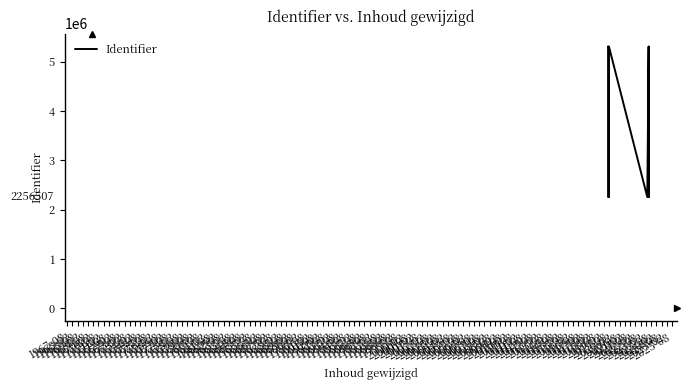

True or false: there are more than 0 points higher than both neighbors.

True